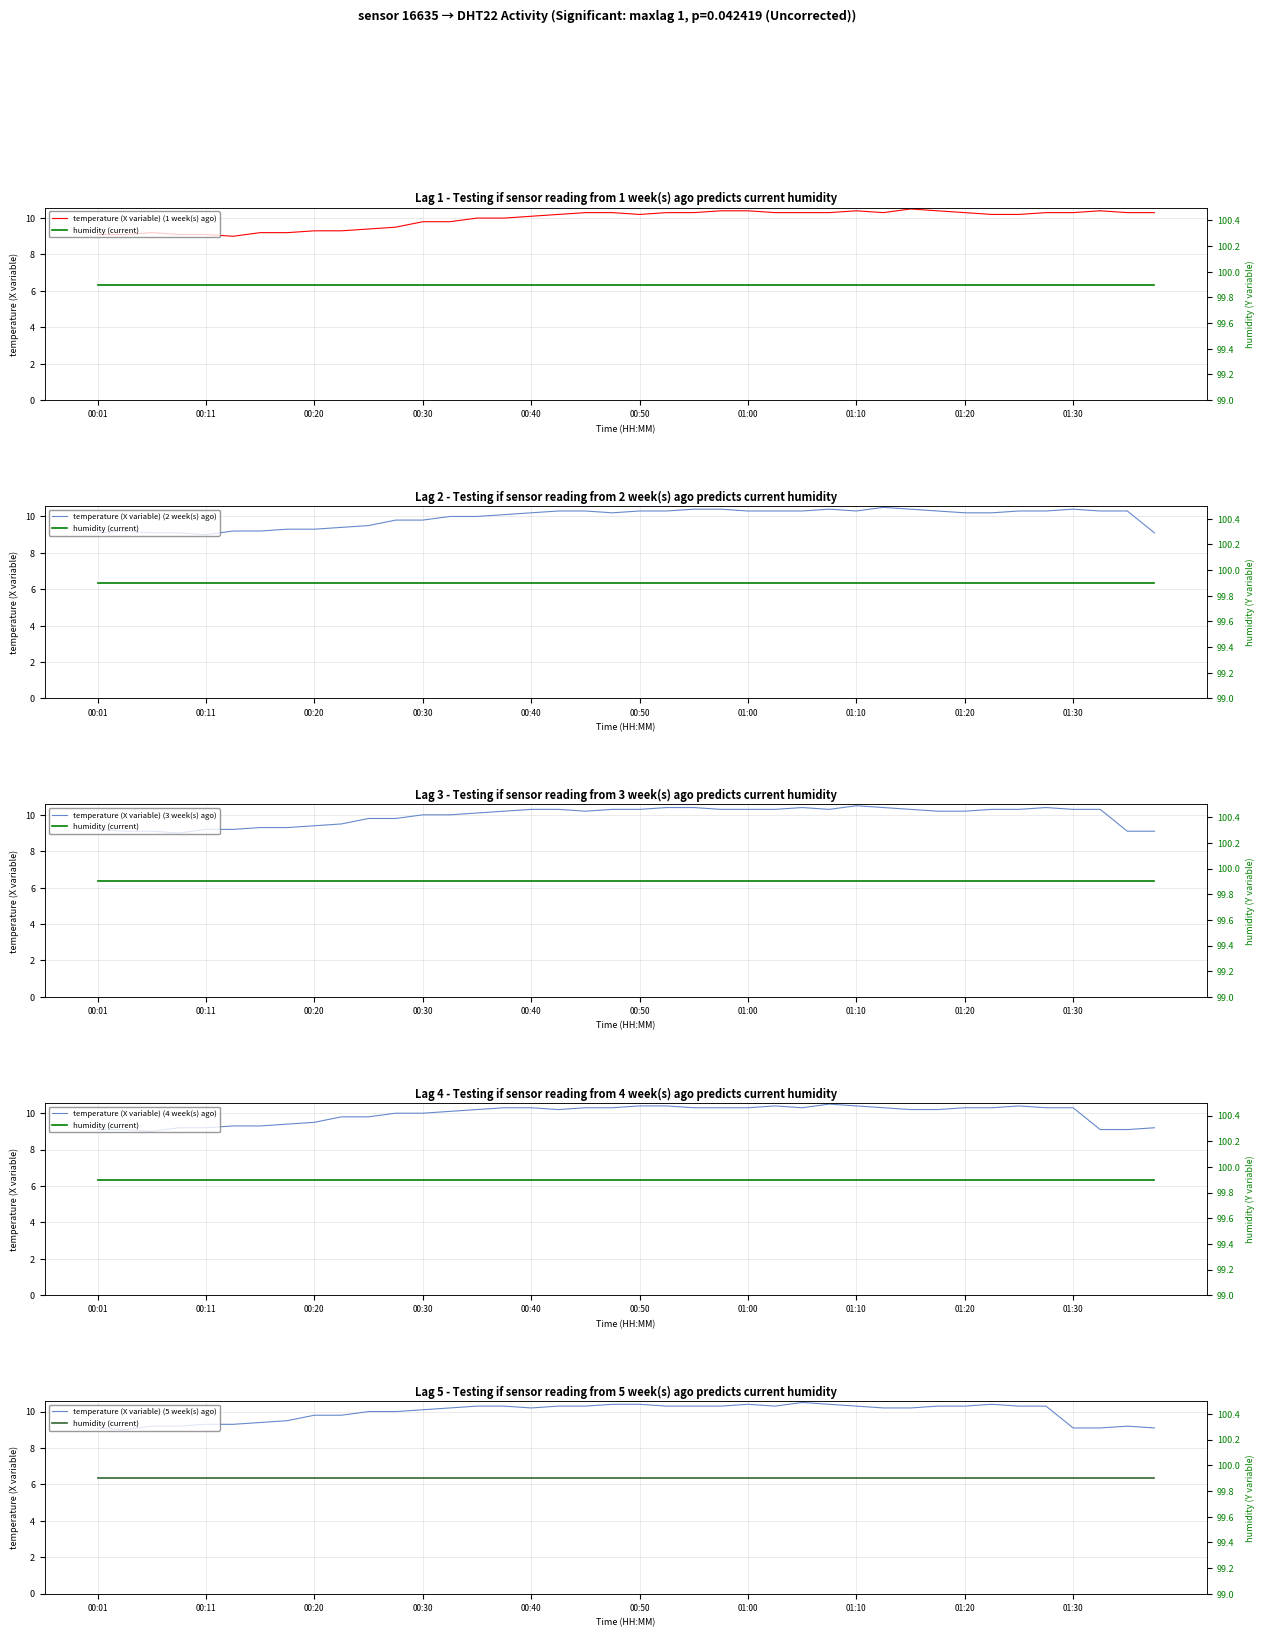

How many interior local valleys does the temperature (X variable) (5 week(s) ago) series have?

3